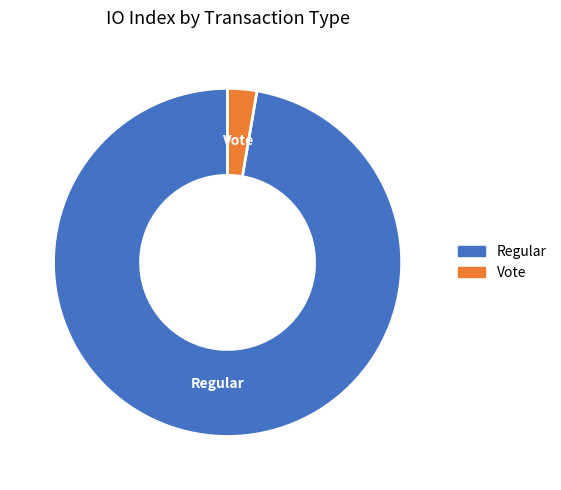

What is the smallest slice in the pie chart?

Vote